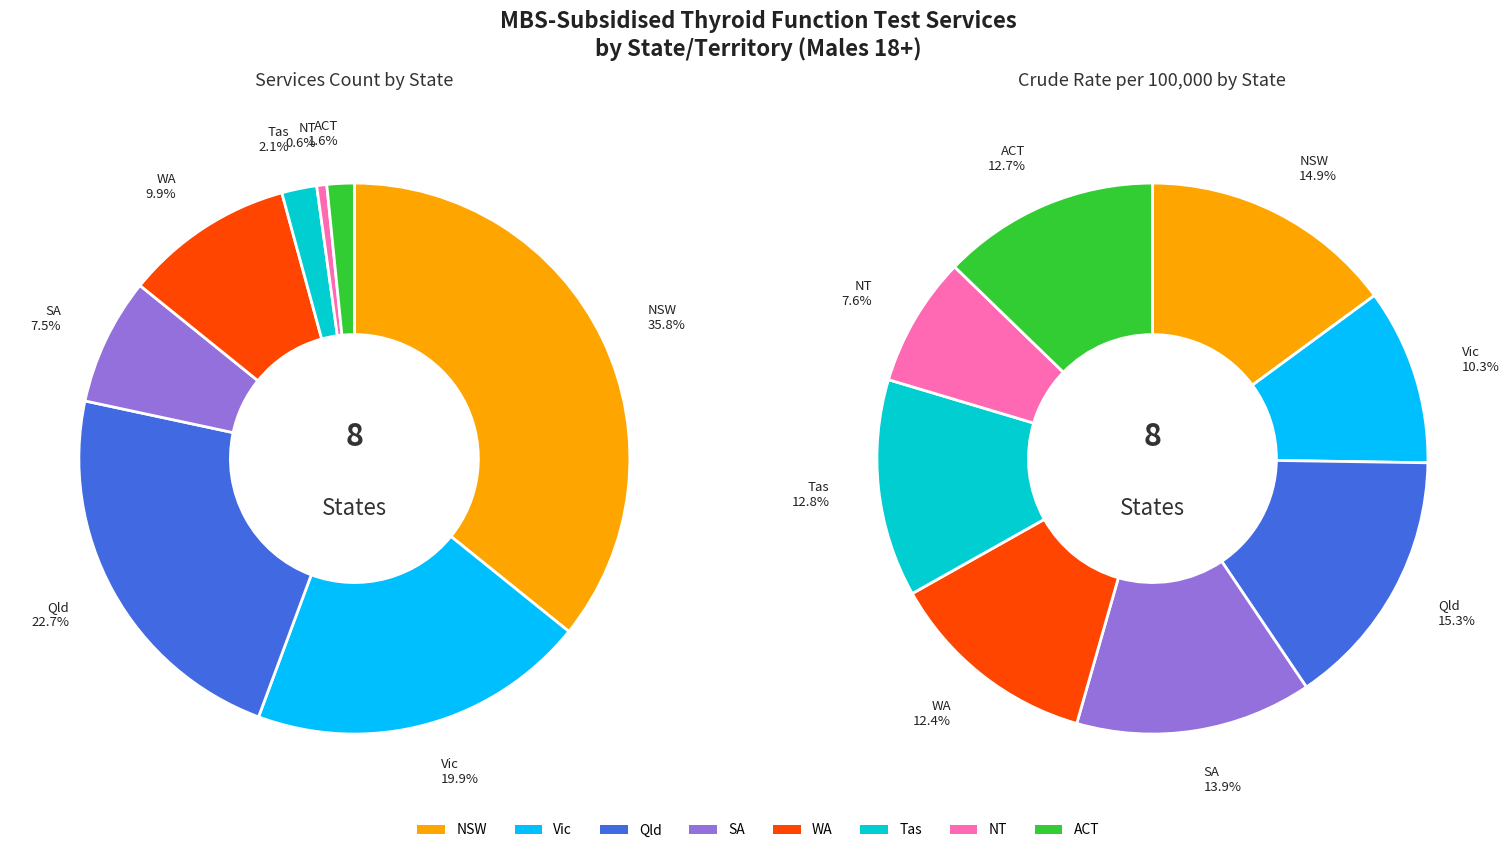

What is the largest slice in the pie chart?

NSW